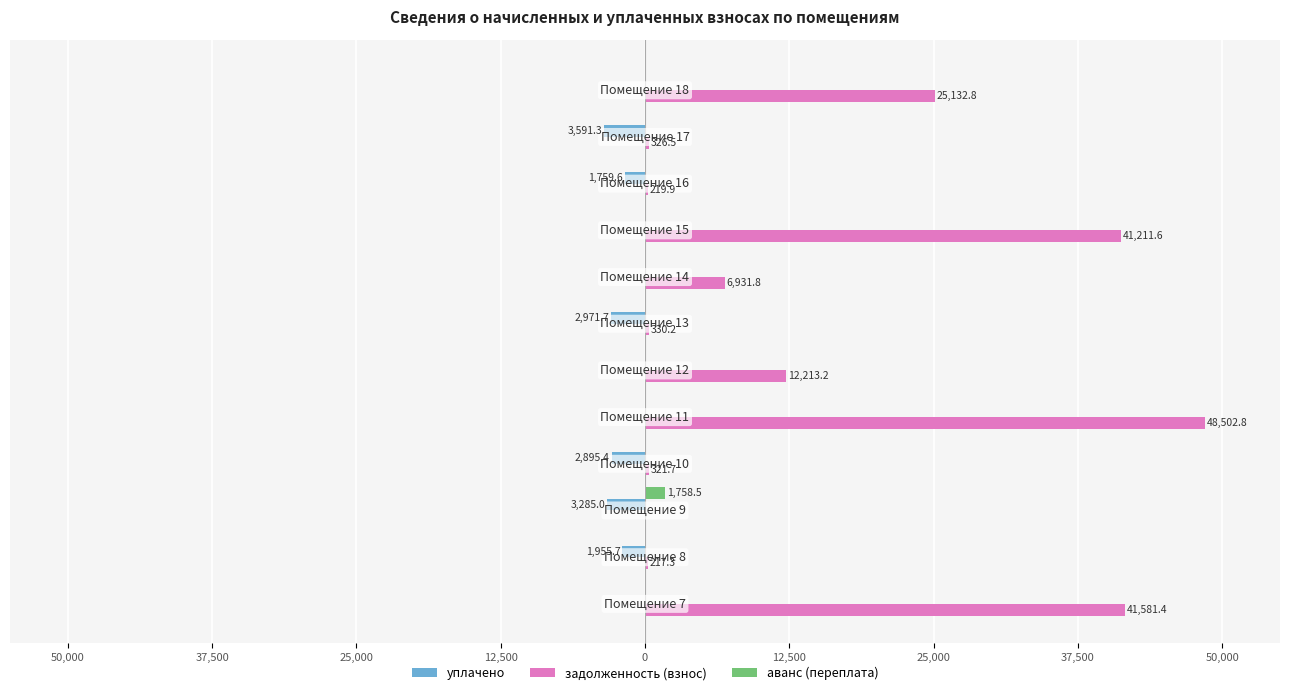

What are all the series names shown in the legend?

уплачено, задолженность (взнос), аванс (переплата)